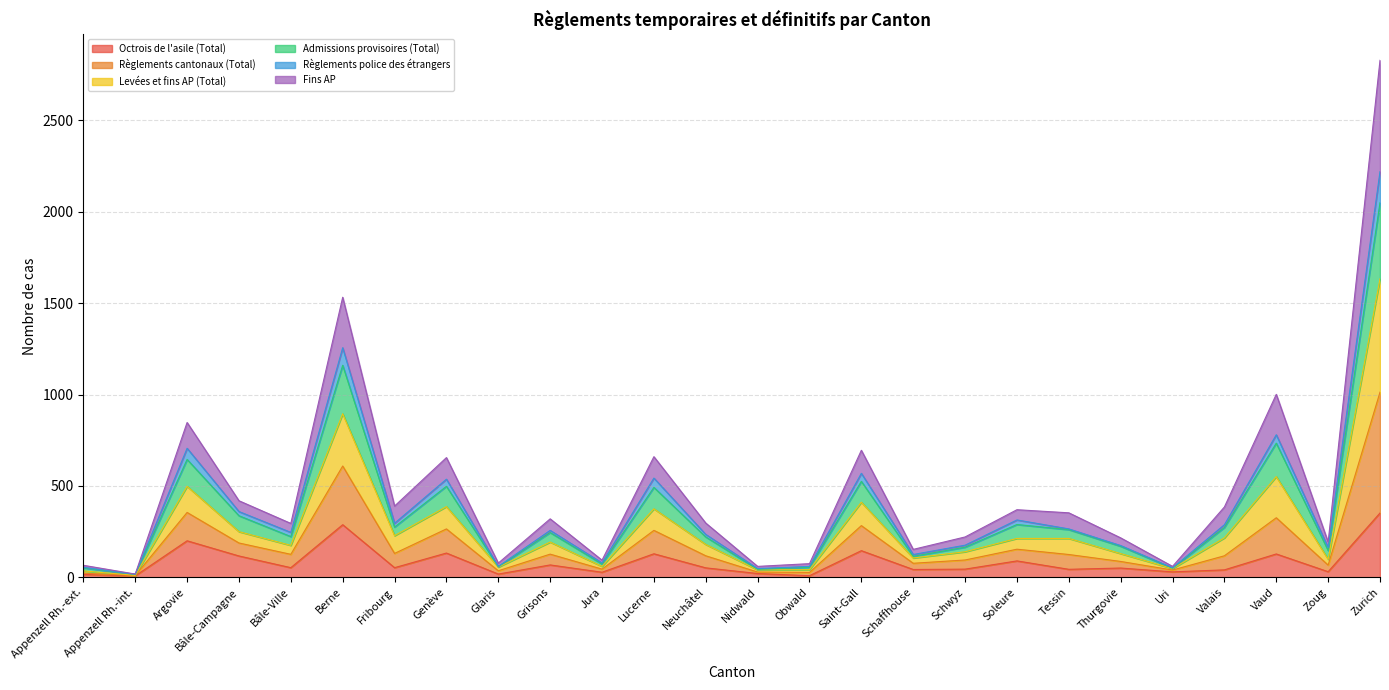

Which series has the largest total across all categories?

Levées et fins AP (Total)